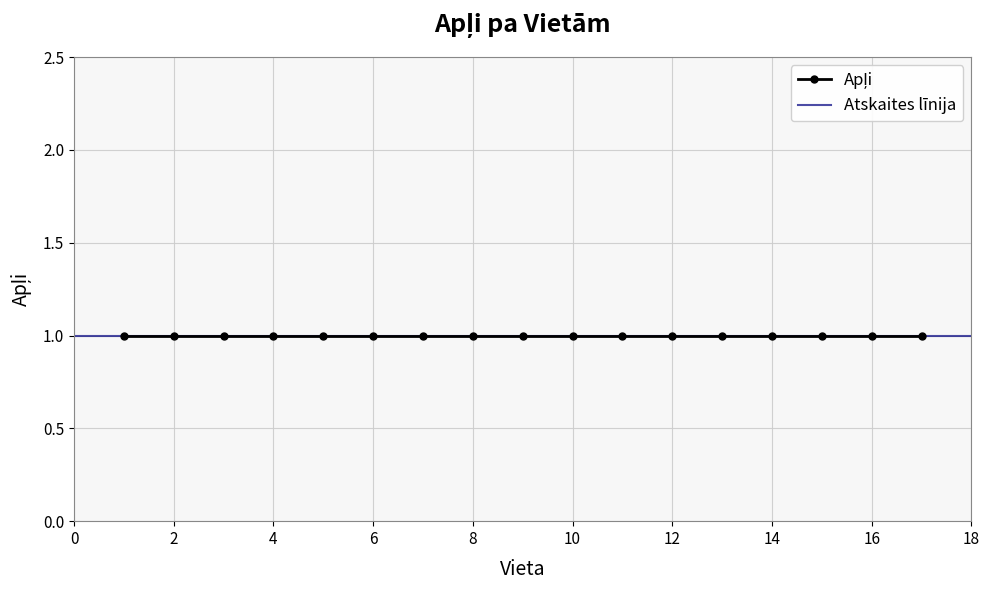

Which category has the lowest value across all series?

1